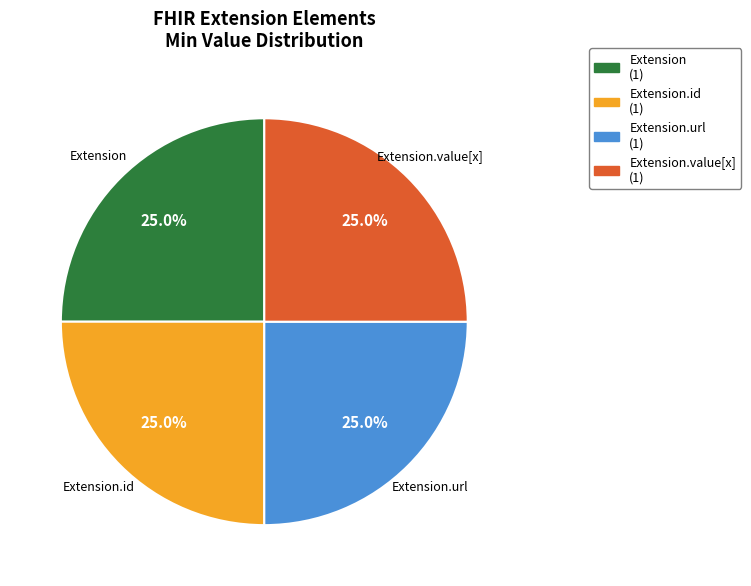

How many slices are in this pie chart?

4